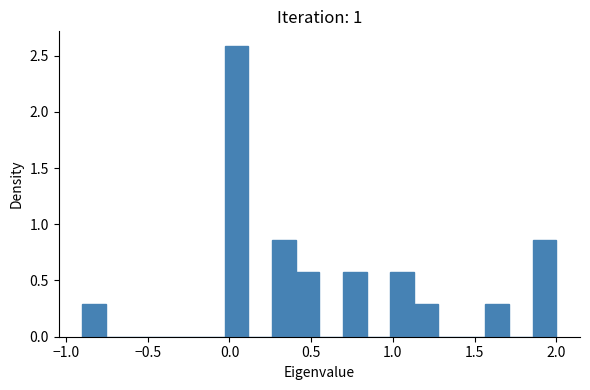

Read against the x-axis, roughly where is the centre of the tallest bar?

0.05